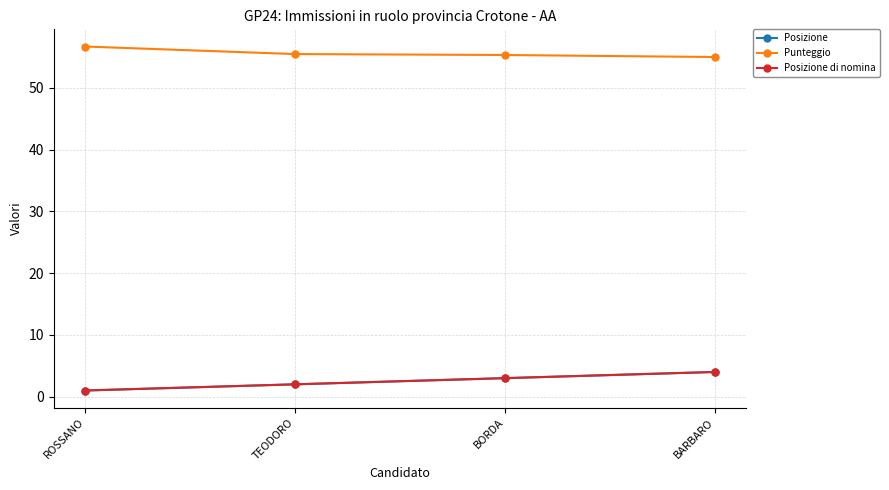

Is the value of Punteggio at TEODORO greater than the value of Posizione di nomina at TEODORO?

Yes